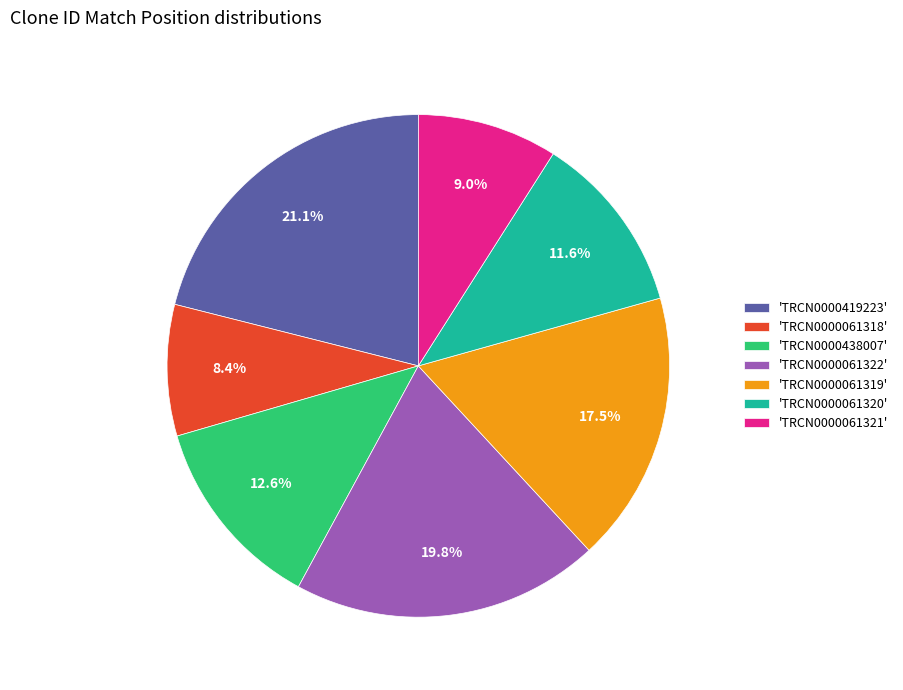

Does 'TRCN0000061322' represent more than half of the total?

No